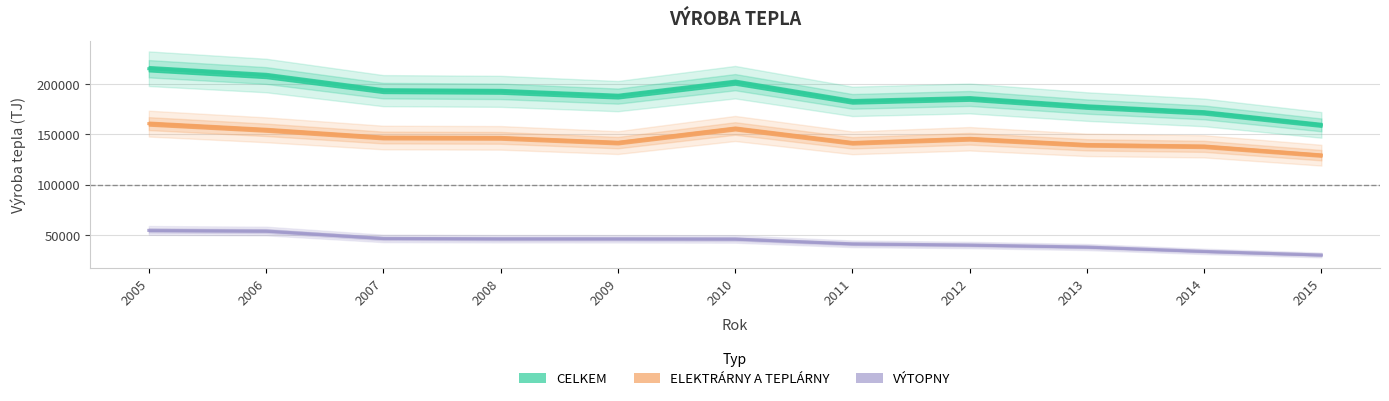

Is this an area chart (filled region under the line)?

No